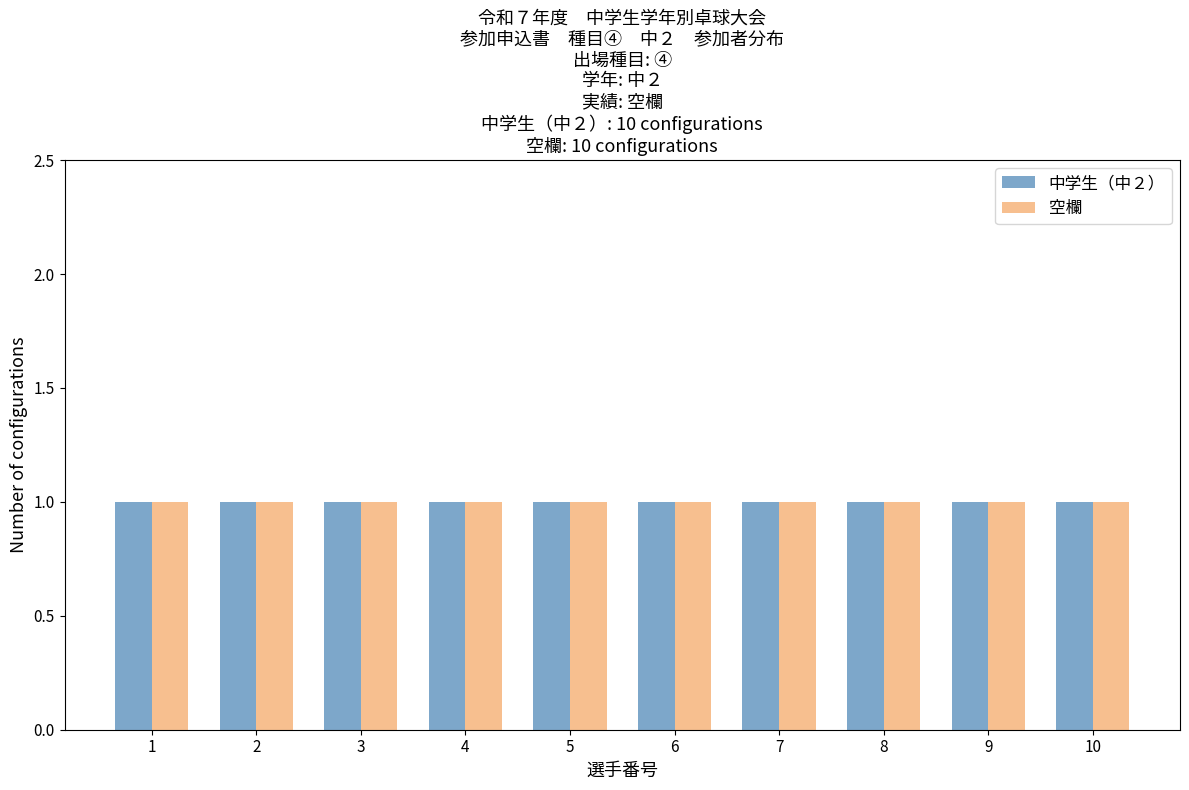

What is the height of the 中学生（中２） bar covering 1.5 to 2.5 on the x-axis? The values are not printed on the chart, so give them approximately, as read against the axis.

1